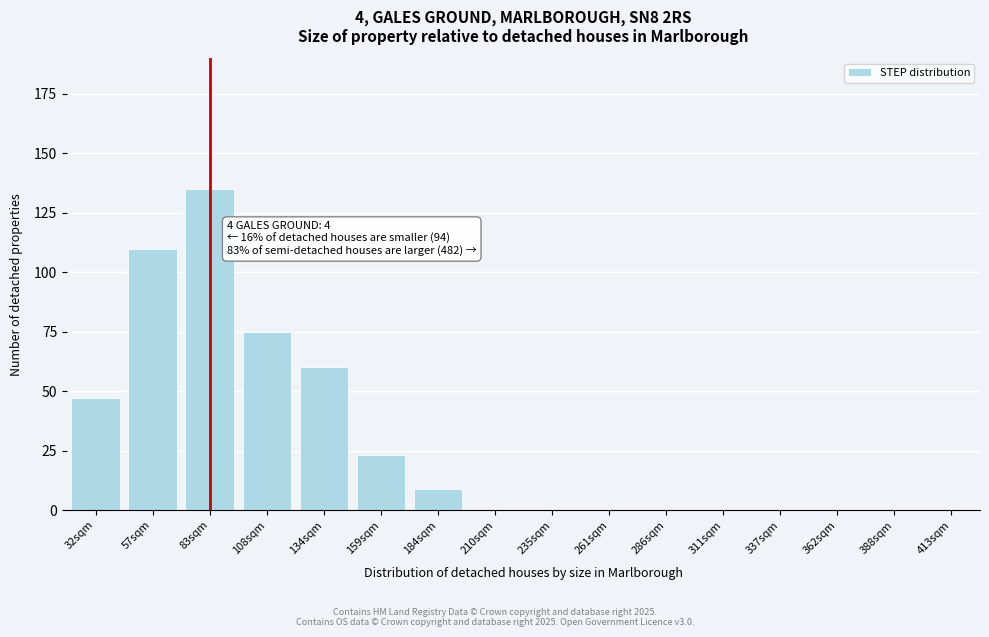

Reading left to right, extract all data points from this chart.

32sqm=47	57sqm=110	83sqm=135	108sqm=75	134sqm=60	159sqm=23	184sqm=9	210sqm=0	235sqm=0	261sqm=0	286sqm=0	311sqm=0	337sqm=0	362sqm=0	388sqm=0	413sqm=0